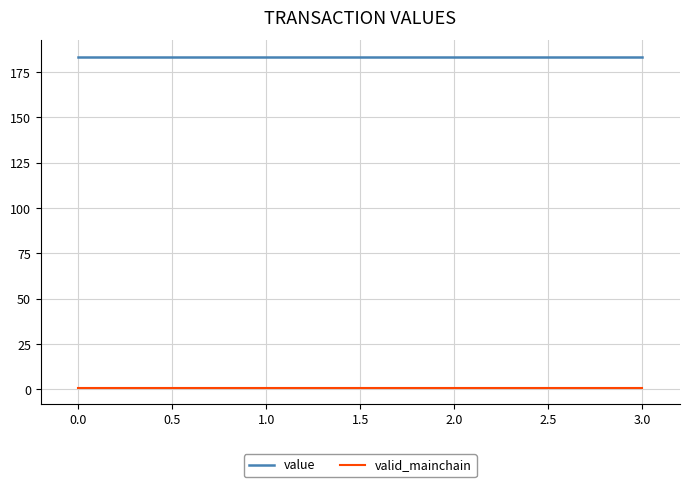

Rank the series at 3.0 from highest to lowest value.

value, valid_mainchain